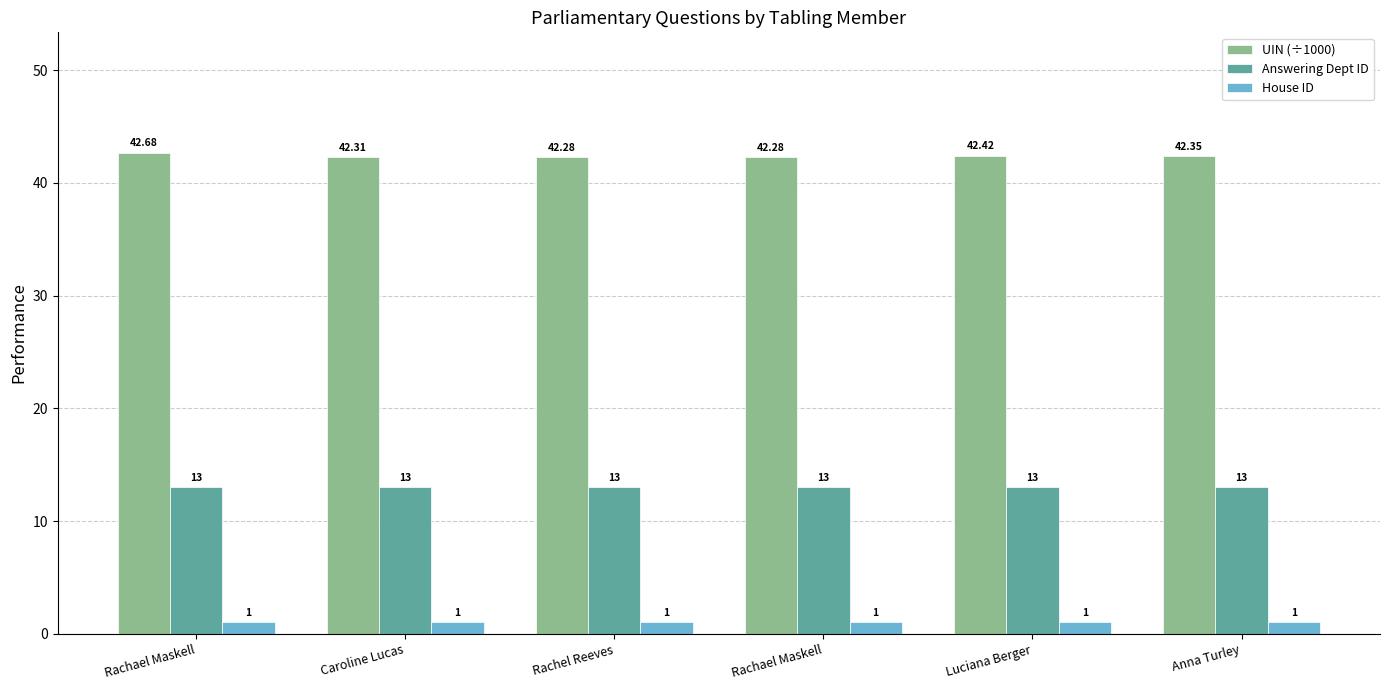

How many series are shown in this chart?

3